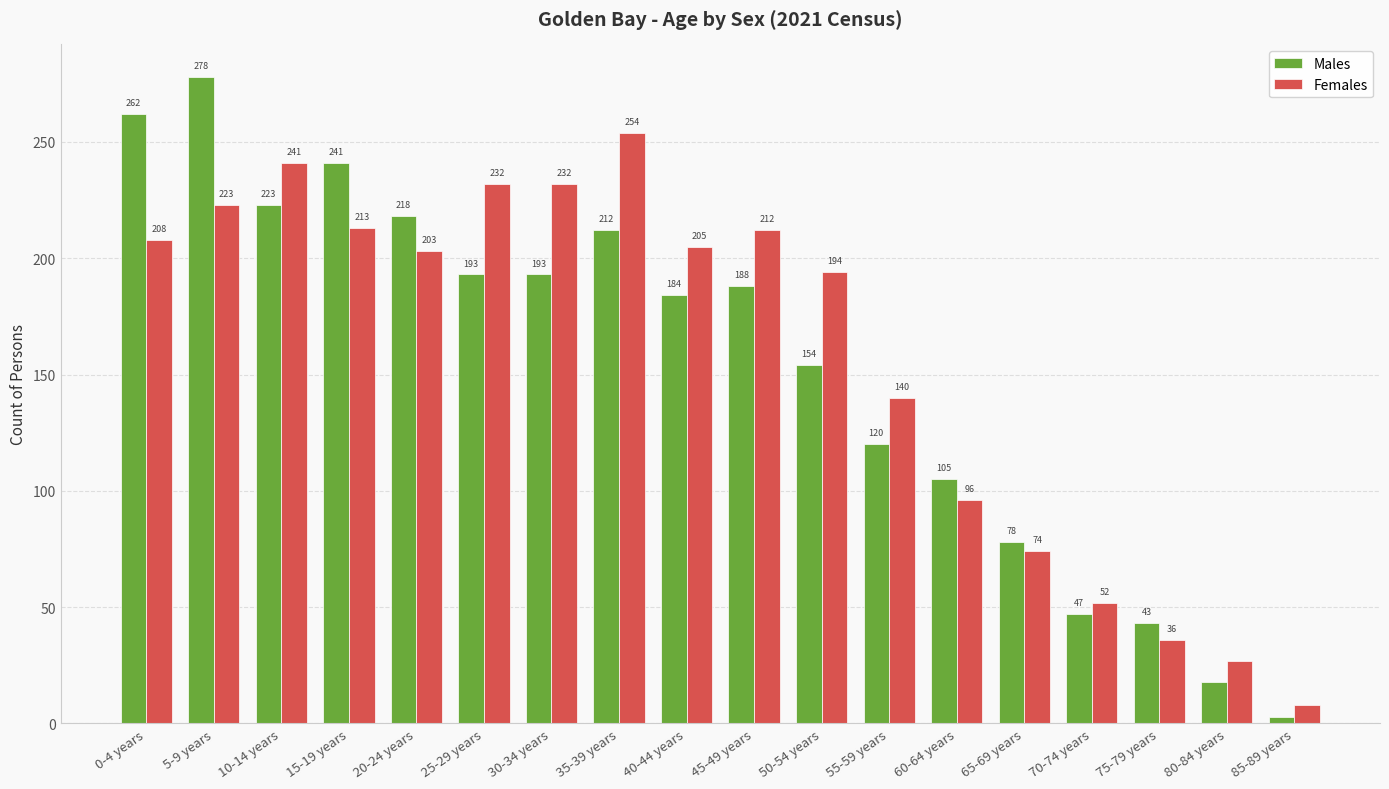

The Females series shows 205 at 40-44 years. True or false?

True